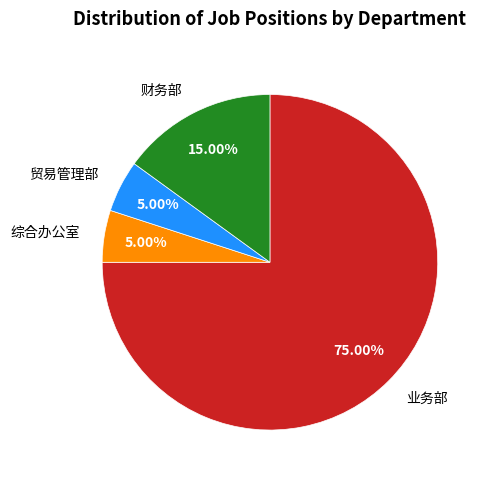

How many slices are in this pie chart?

4